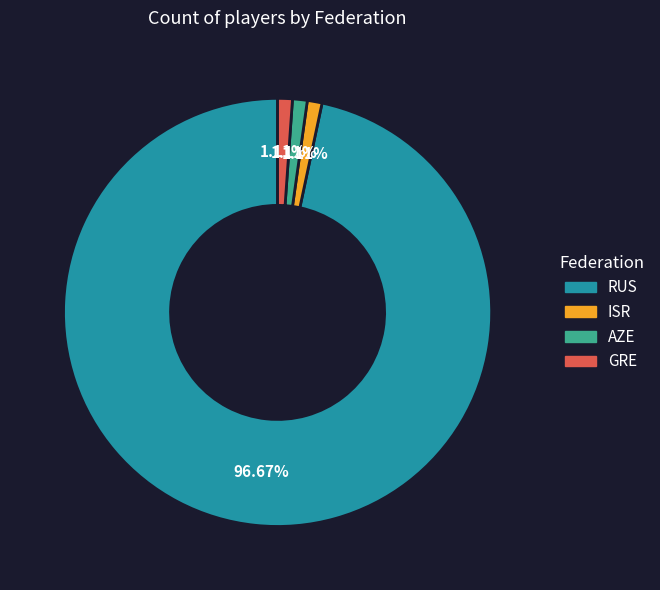

What is the largest slice in the pie chart?

RUS